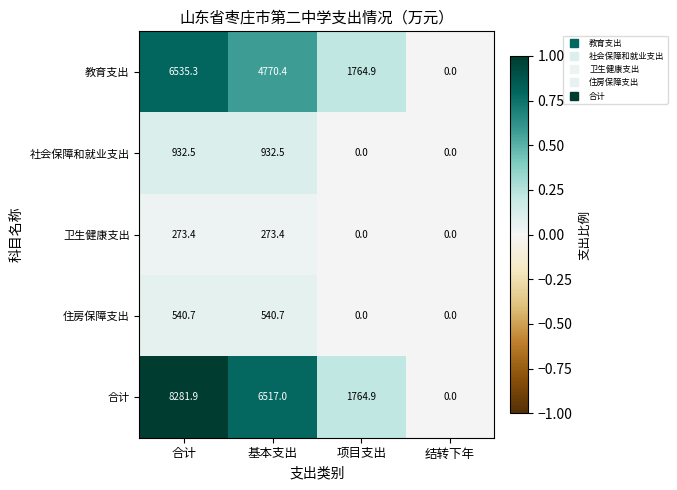

What is the greatest value displayed?

8281.9